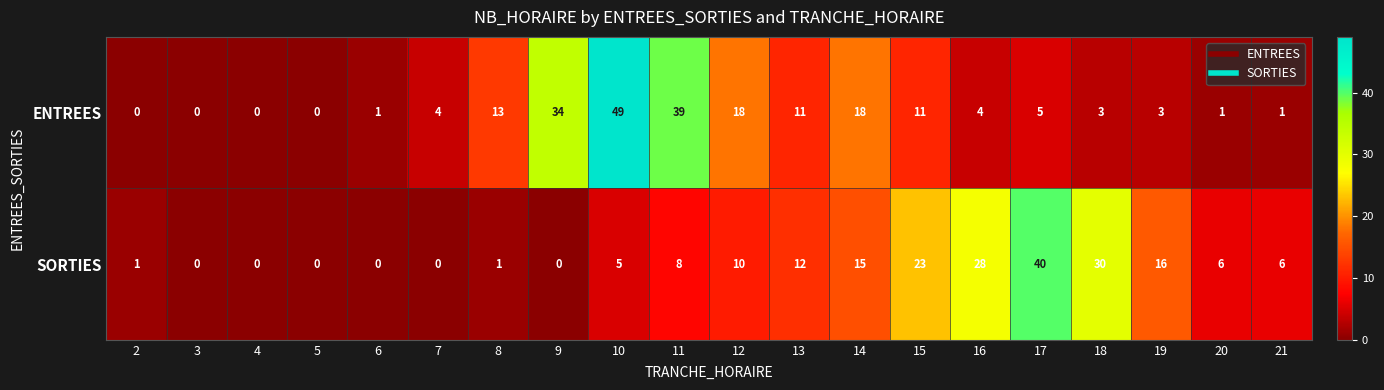

At 9, list the series in order from largest to smallest.

ENTREES, SORTIES